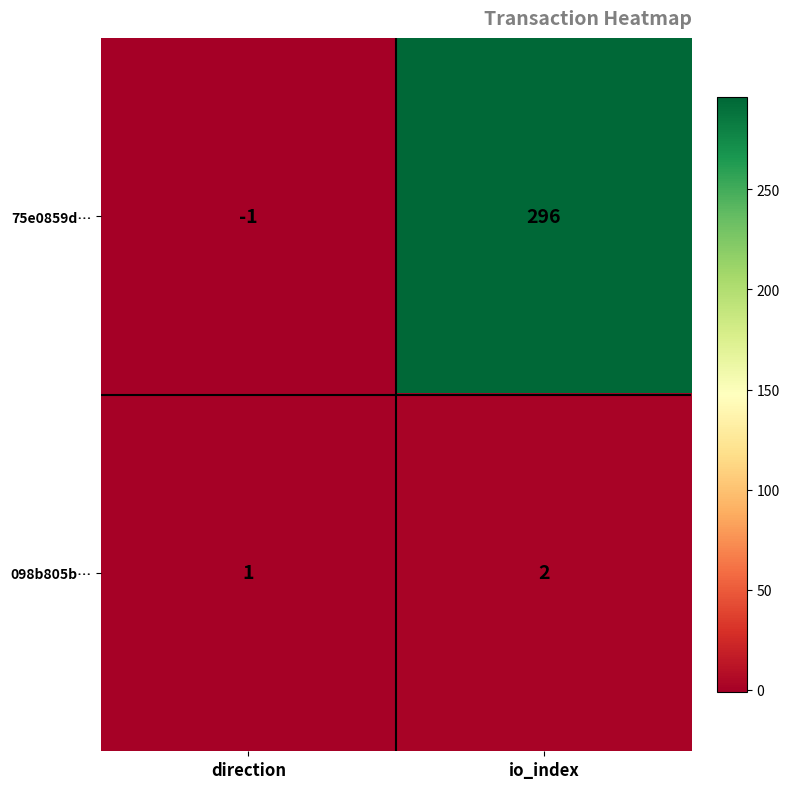

The 75e0859d… series shows 0 at direction. True or false?

False